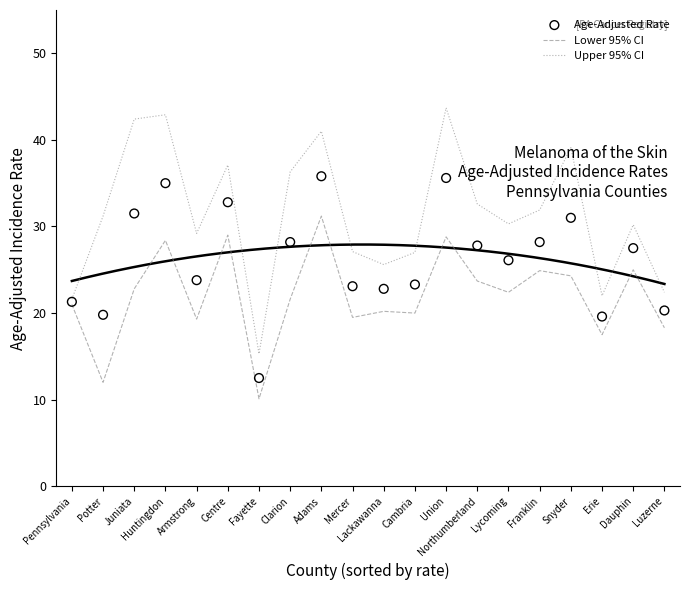

Which series has the widest spread of Y values?

Upper 95% CI